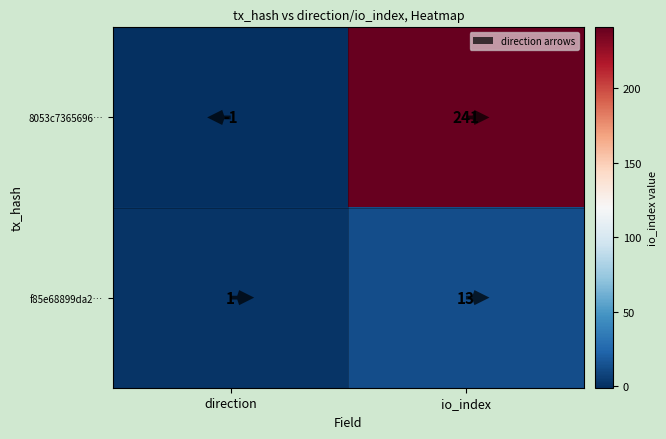

What is the average value of the 8053c7365696e194e9fcab0fb554fdd76d162e4 series?

120